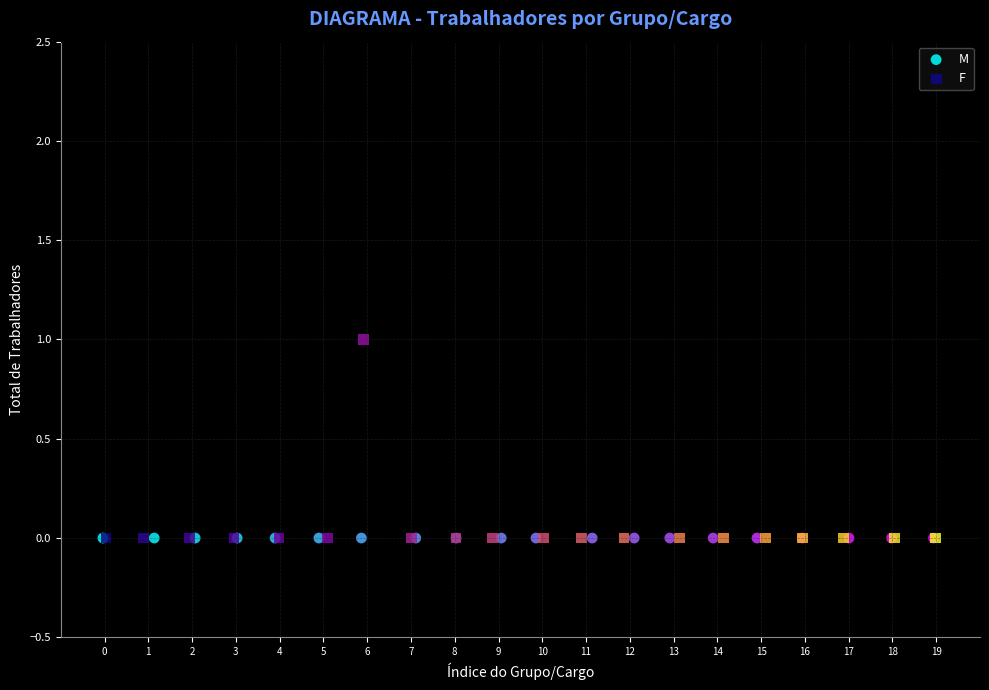

Which series reaches the maximum Y coordinate?

F